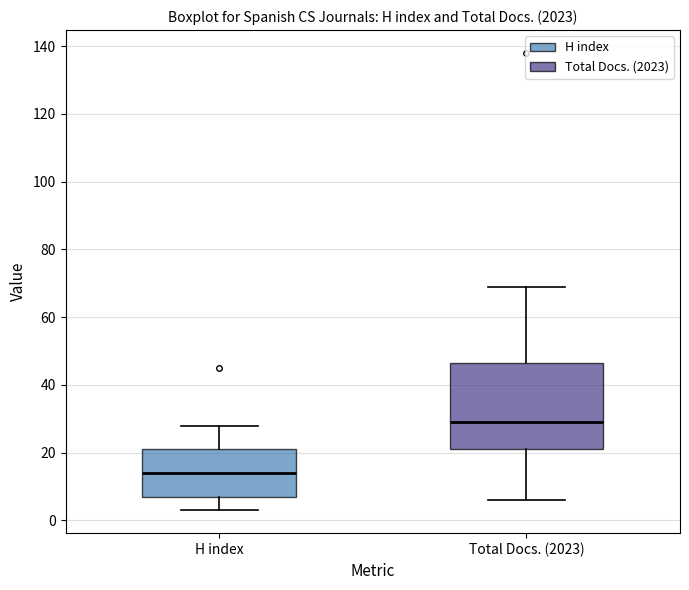

Reading left to right, read every box against the y-axis: the position of its median line, the range the box covers, and the ends of its whiskers. The values are not printed on the chart, so give them approximately, as read against the axis.

H index: median 14, box 8 to 22, whiskers 4 to 28
Total Docs. (2023): median 30, box 22 to 46, whiskers 6 to 70